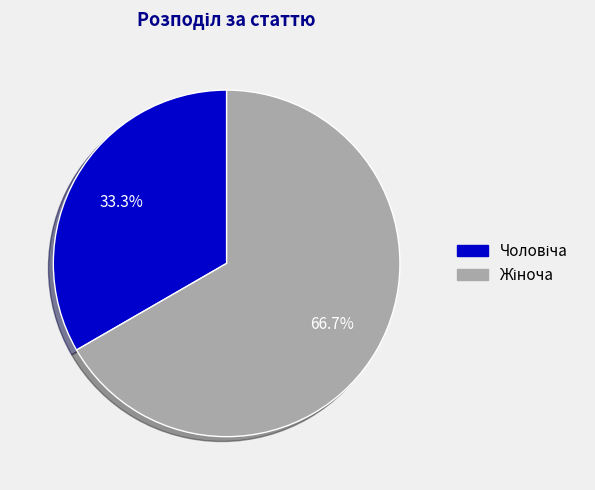

Does any single category account for the majority?

Yes